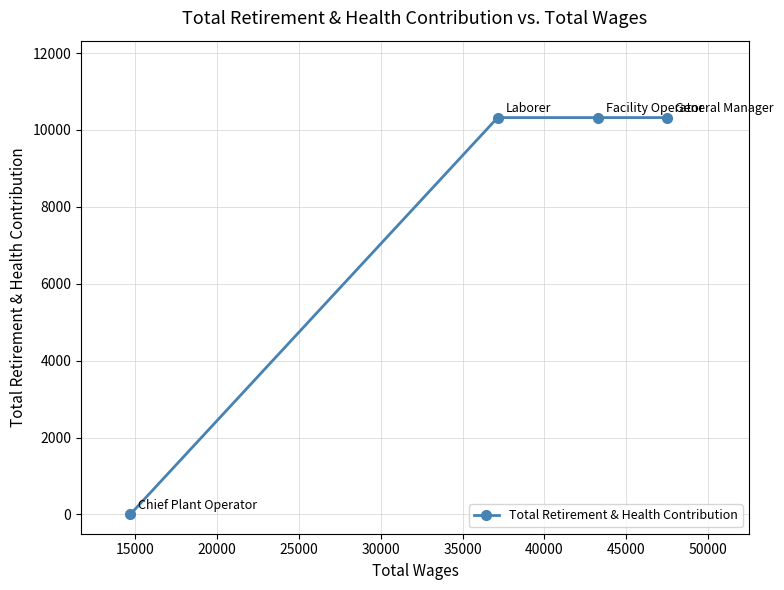

What is the maximum value shown in the chart?

10321